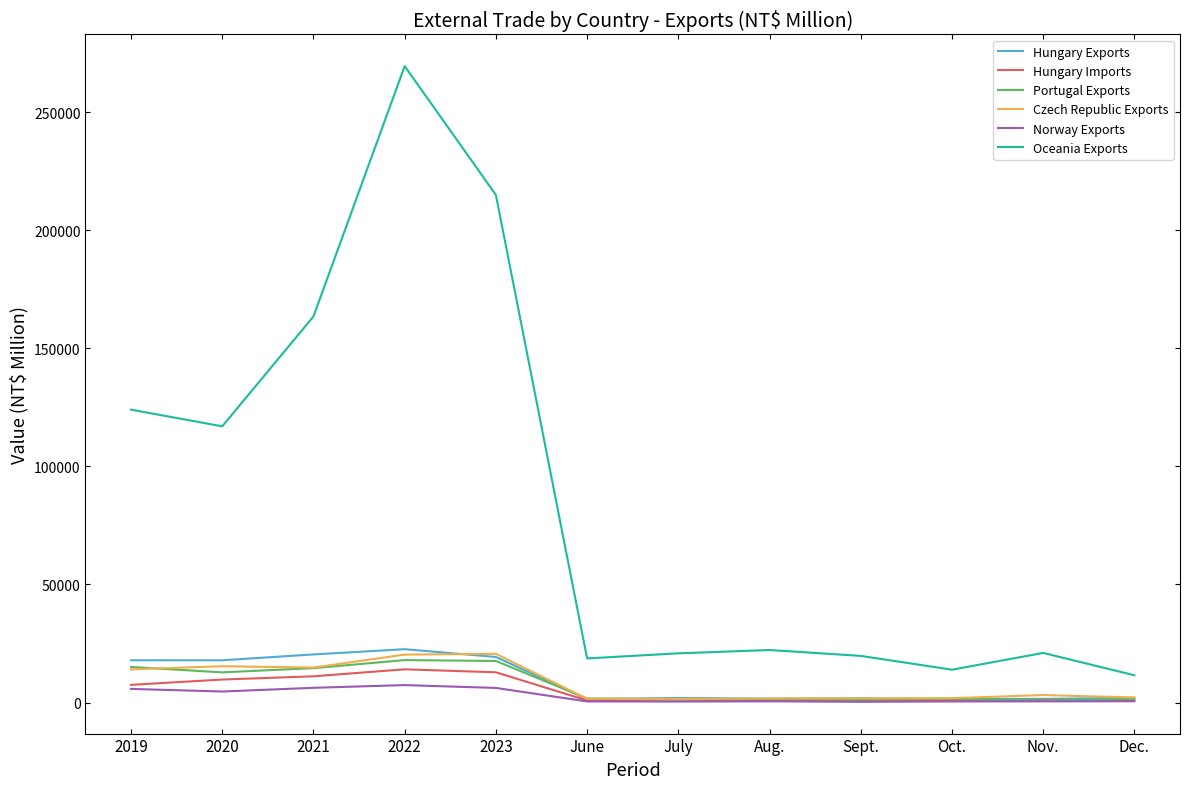

Is the value of Oceania Exports at 2023 greater than the value of Hungary Imports at 2023?

Yes